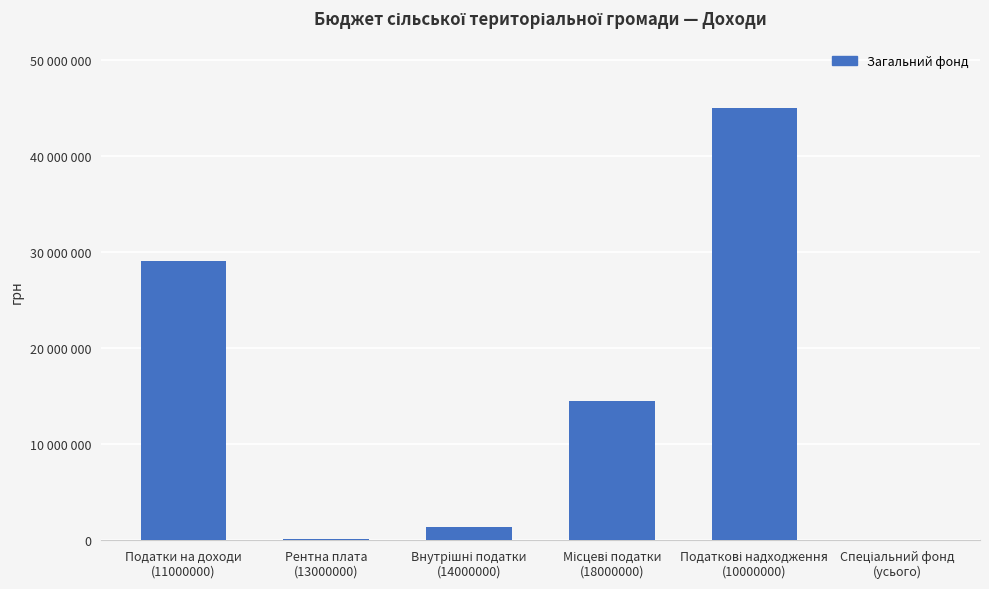

What is the value of the 5th bar from the left?

45029516